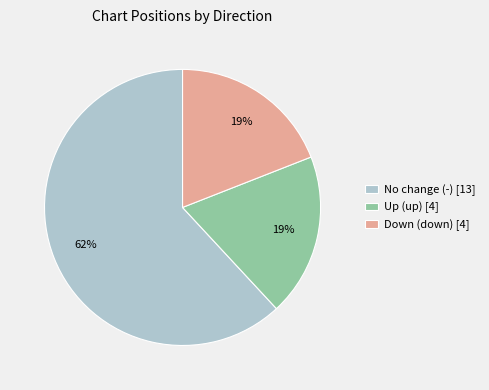

What is the ratio of the value at Up (up) [4] to the value at No change (-) [13]?

0.3